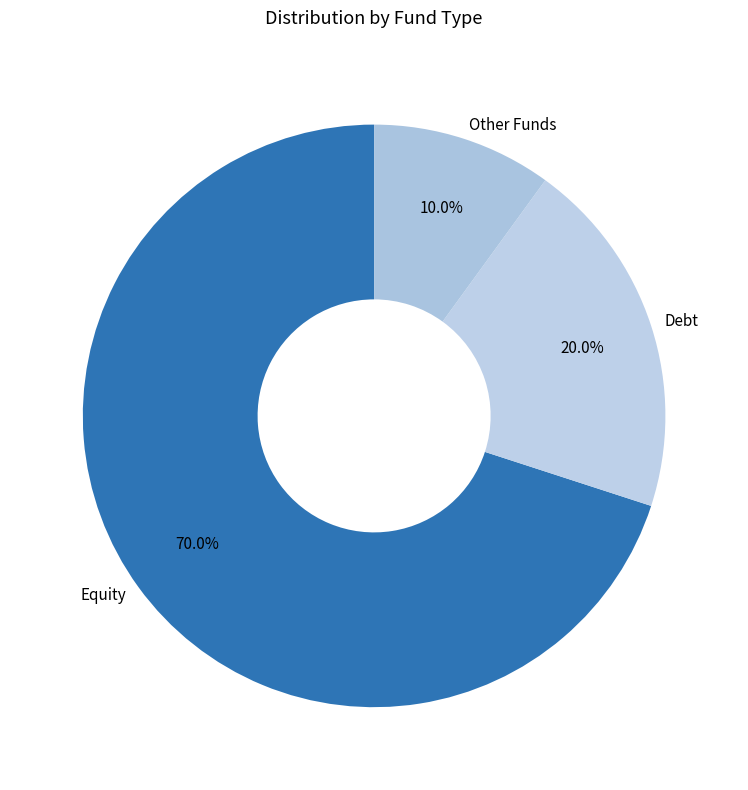

Which has a higher value, Other Funds or Equity?

Equity